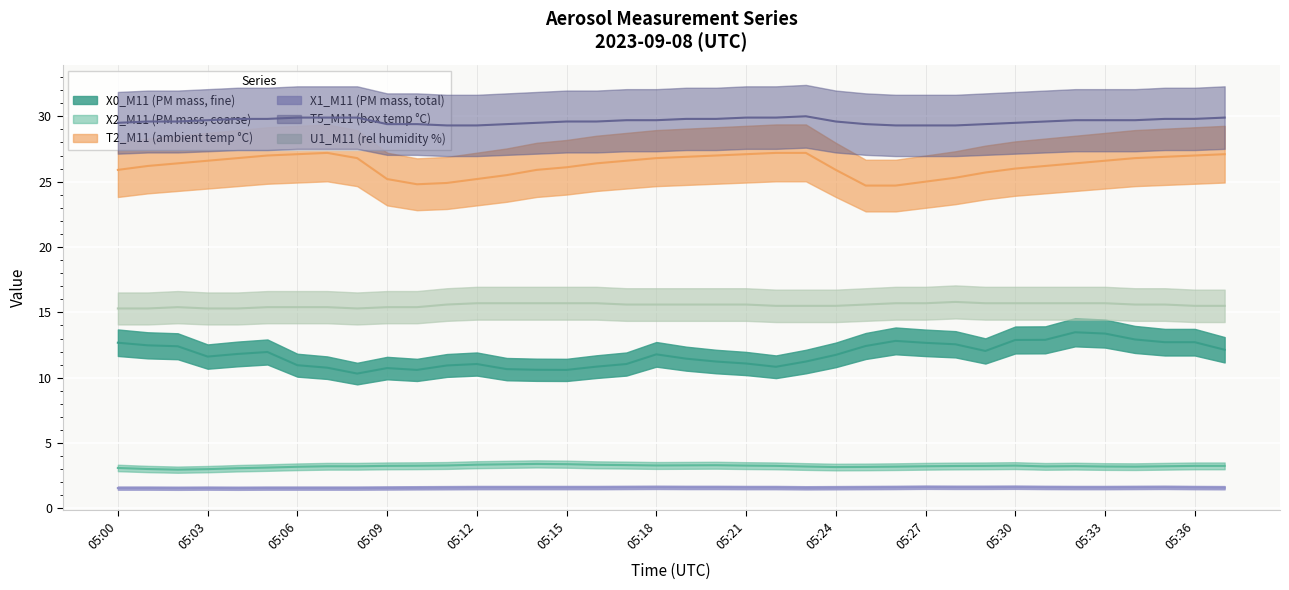

How many lines are shown in the chart?

6